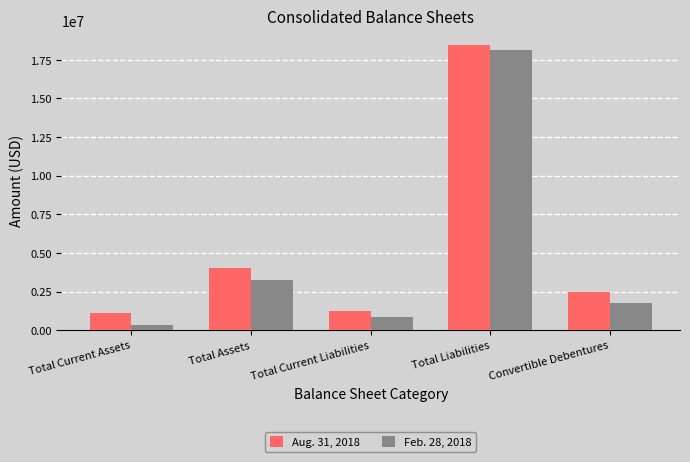

What are all the series names shown in the legend?

Aug. 31, 2018, Feb. 28, 2018